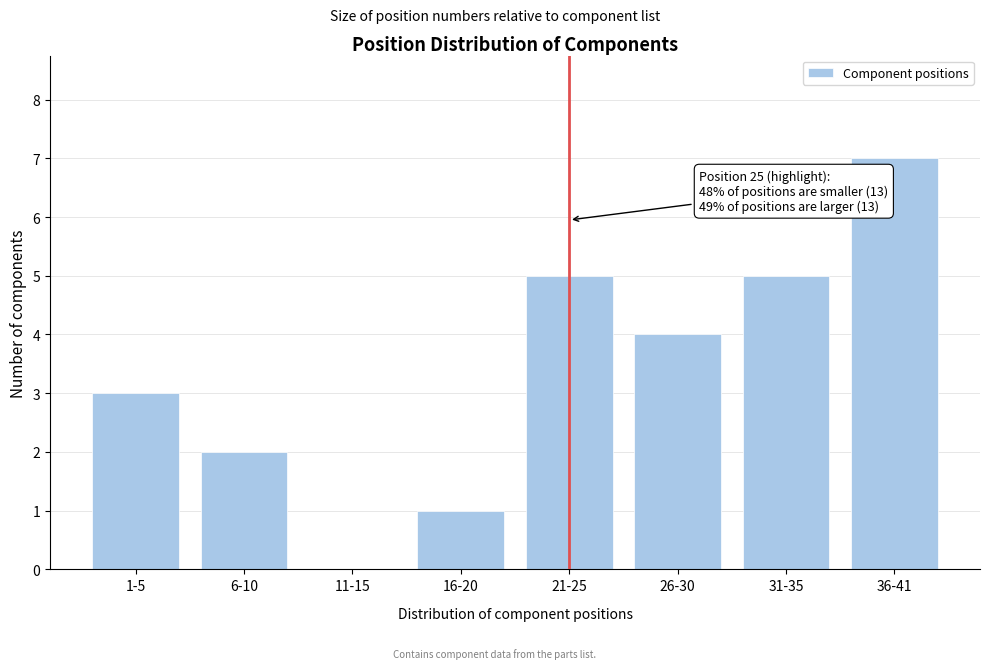

Reading left to right, list all the values displayed in this chart.

1-5=3	6-10=2	11-15=0	16-20=1	21-25=5	26-30=4	31-35=5	36-41=7